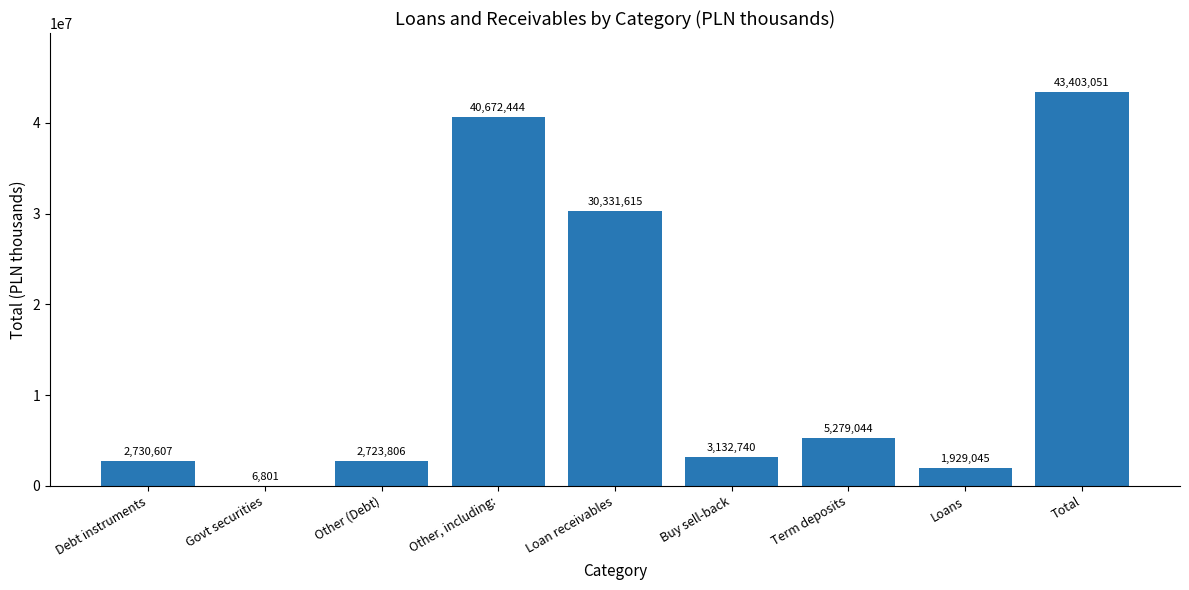

Is it true that the value at Buy sell-back is 3132740?

True